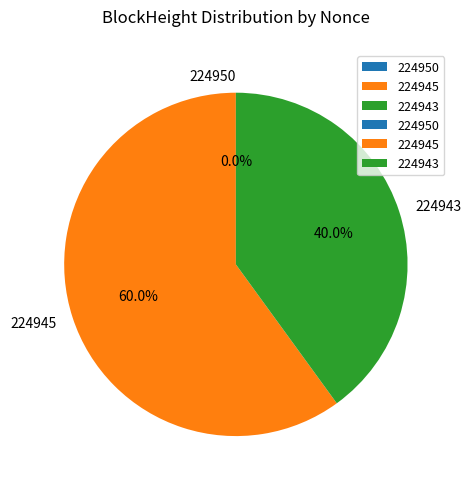

Rank the categories by value from lowest to highest.

224950, 224943, 224945